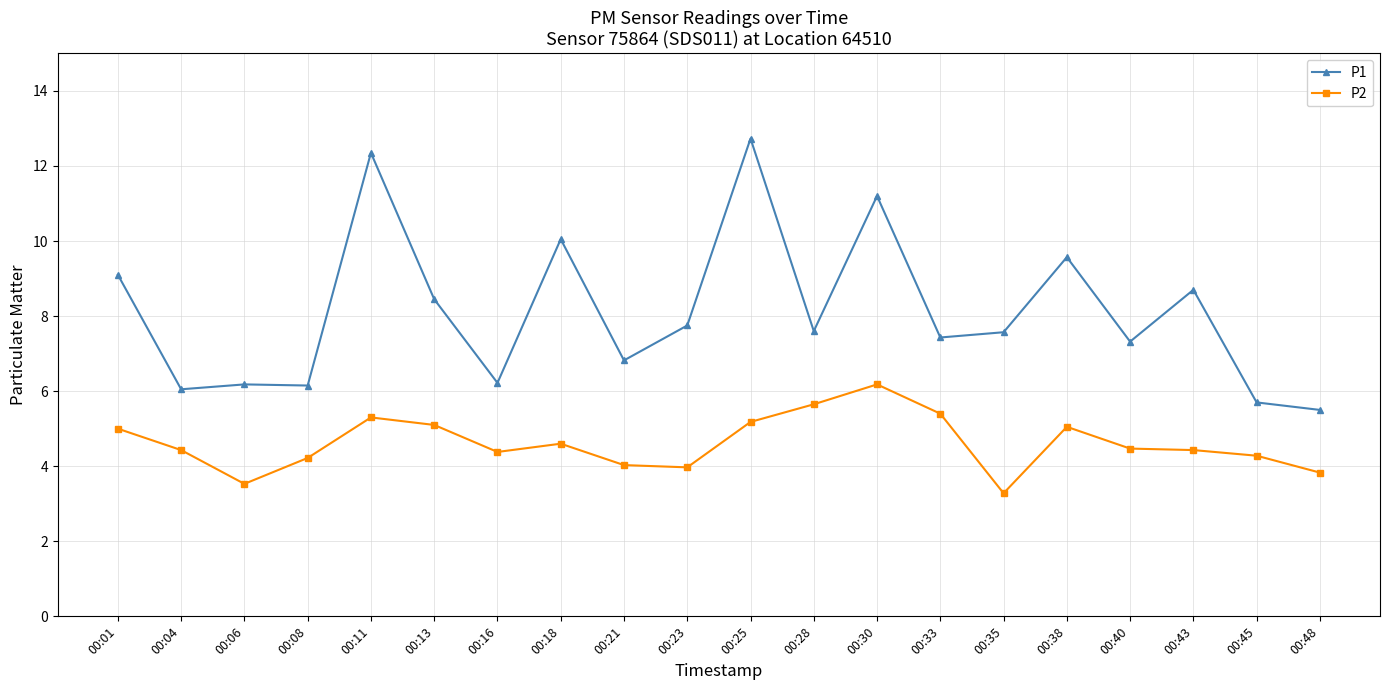

Is the value of P2 at 00:43 greater than the value of P1 at 00:30?

No